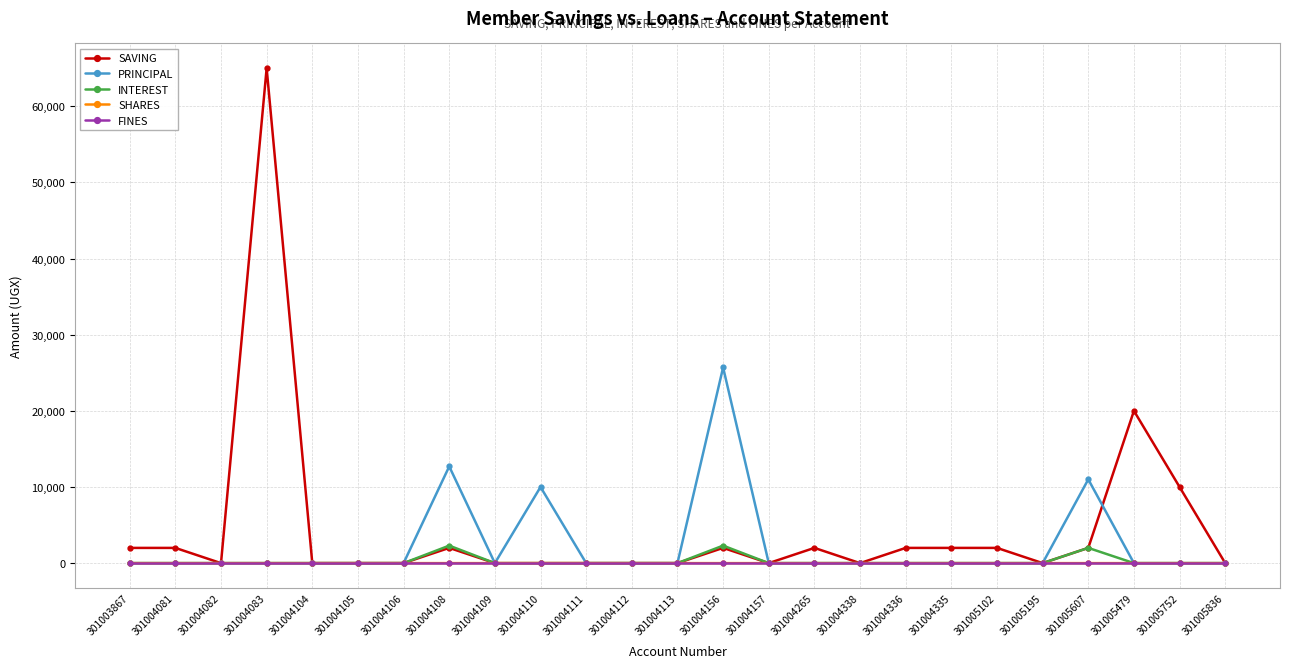

Is this an area chart (filled region under the line)?

No